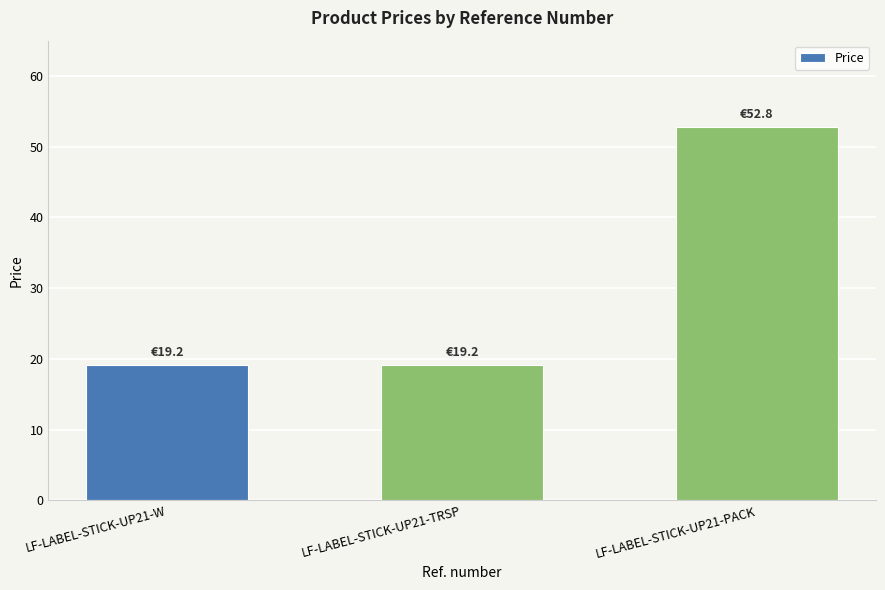

Reading left to right, extract all data points from this chart.

19.2	19.2	52.8